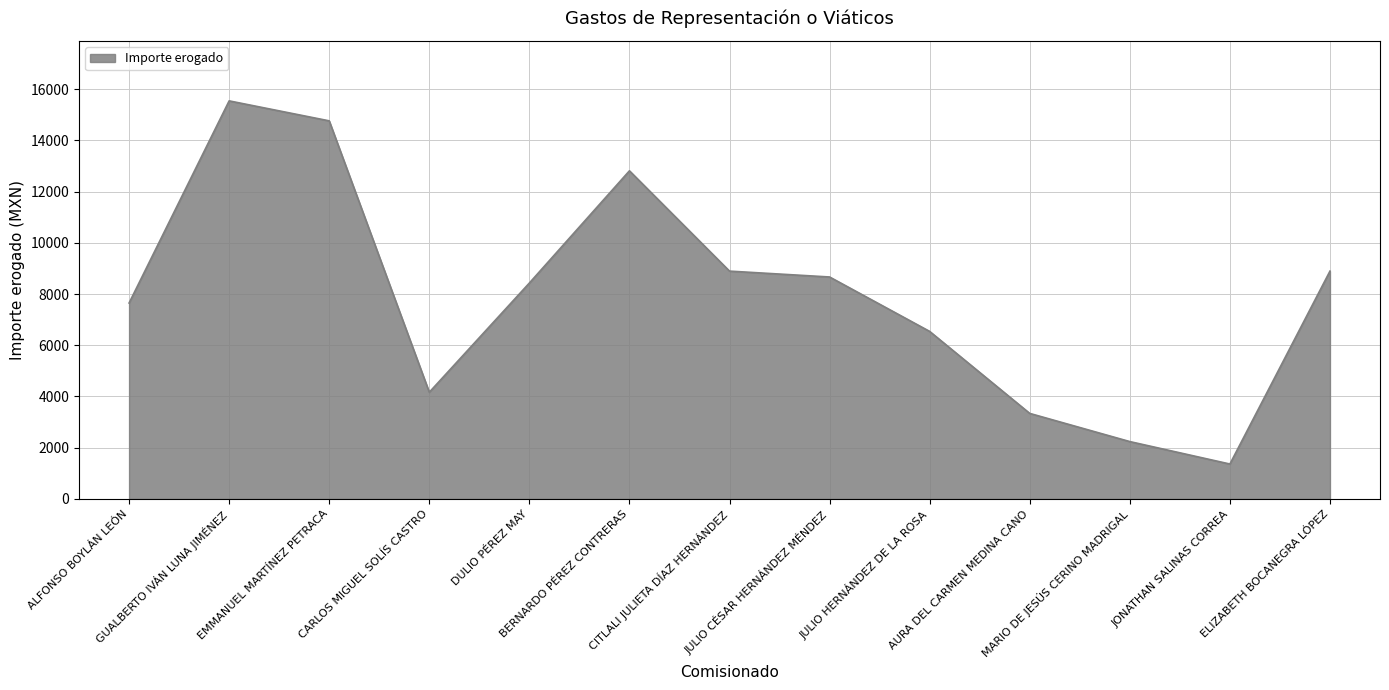

Which has a higher value, MARIO DE JESÚS CERINO MADRIGAL or DULIO PÉREZ MAY?

DULIO PÉREZ MAY